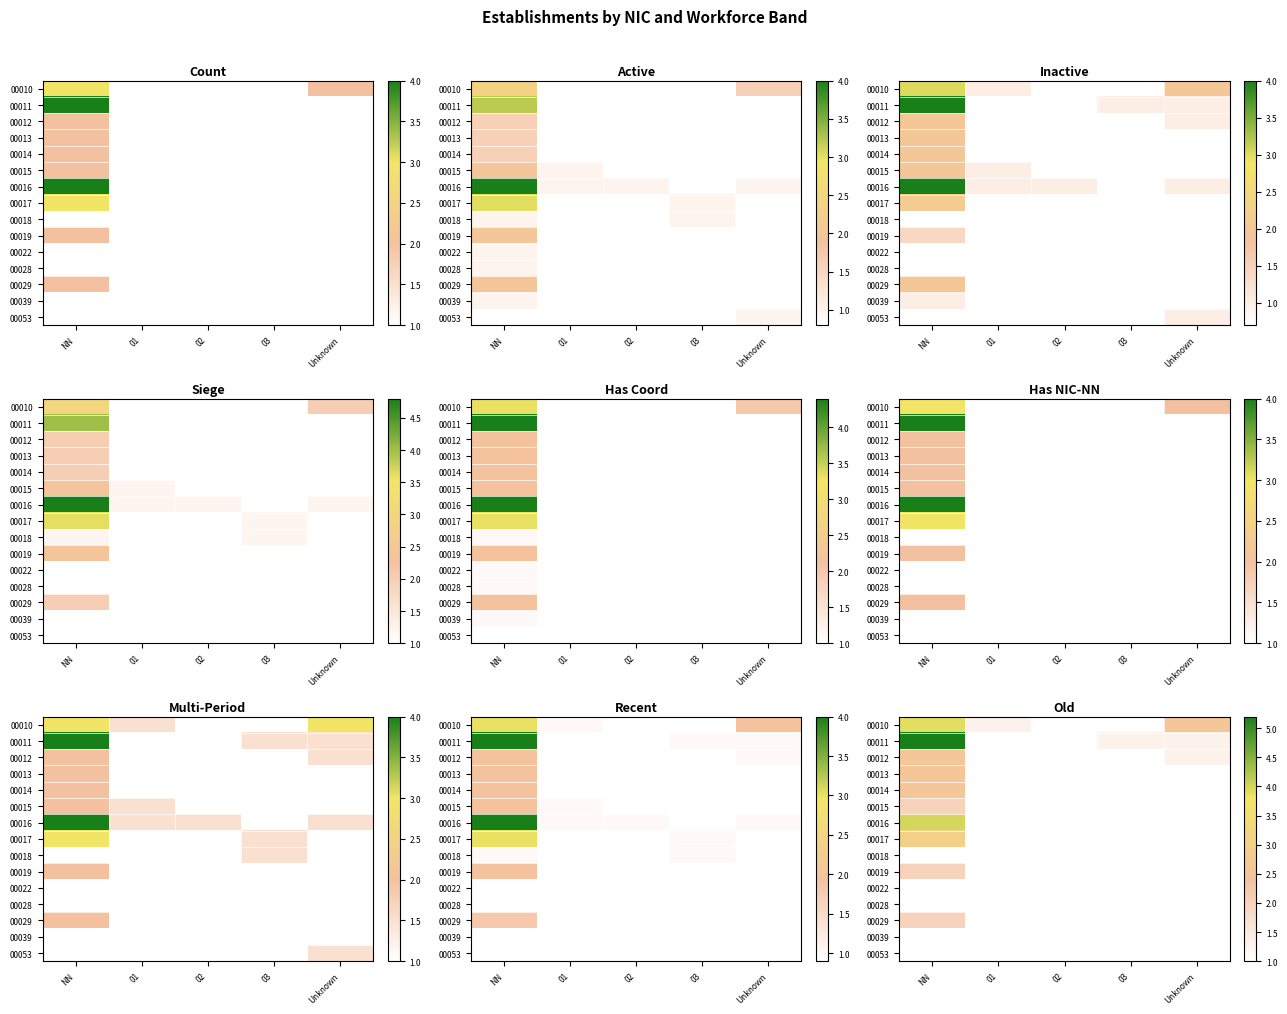

Between 03 and NN, which is larger?

NN